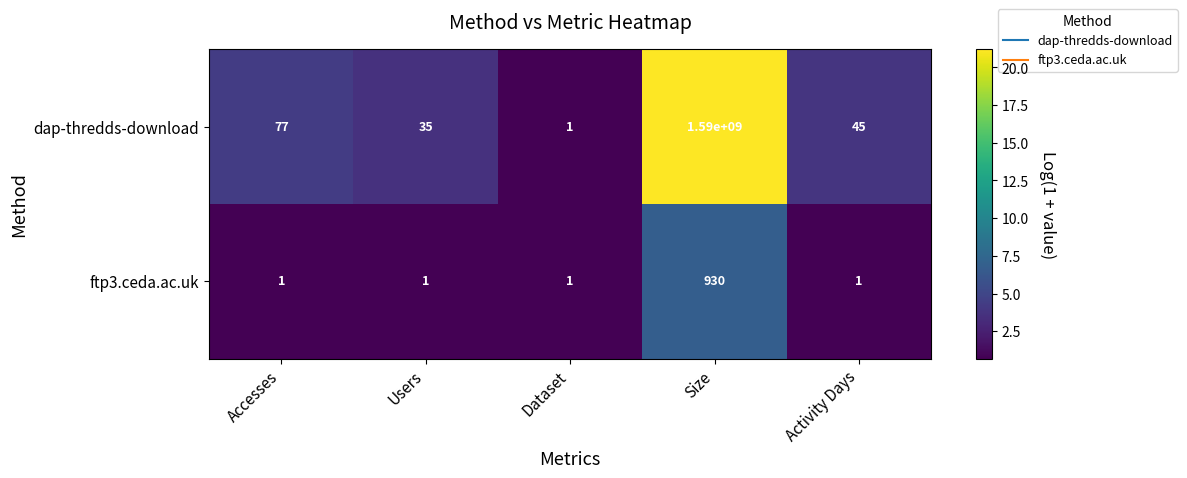

Rank the series by their average value, from lowest to highest.

ftp3.ceda.ac.uk, dap-thredds-download